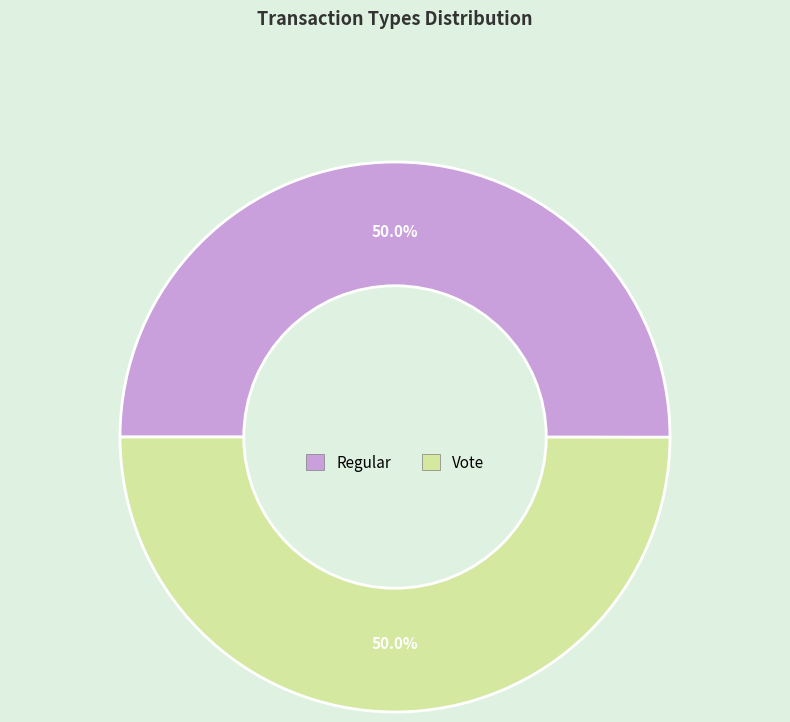

How much of the chart is everything except Regular?

50.0%